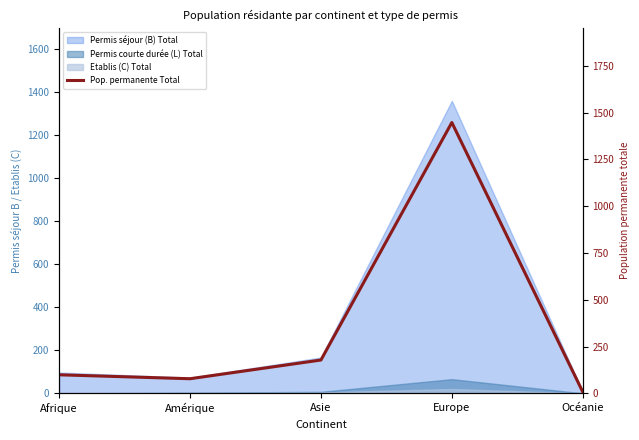

At which label is the value closest to 727?

Asie